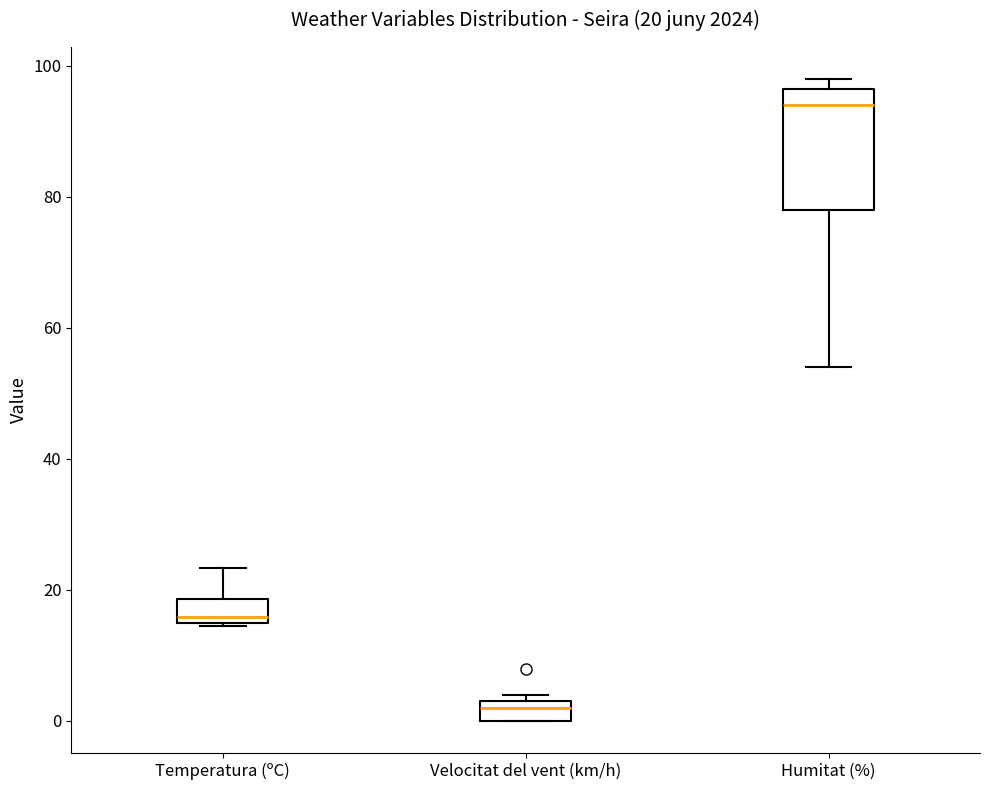

Which box has the highest median line?

Humitat (%)